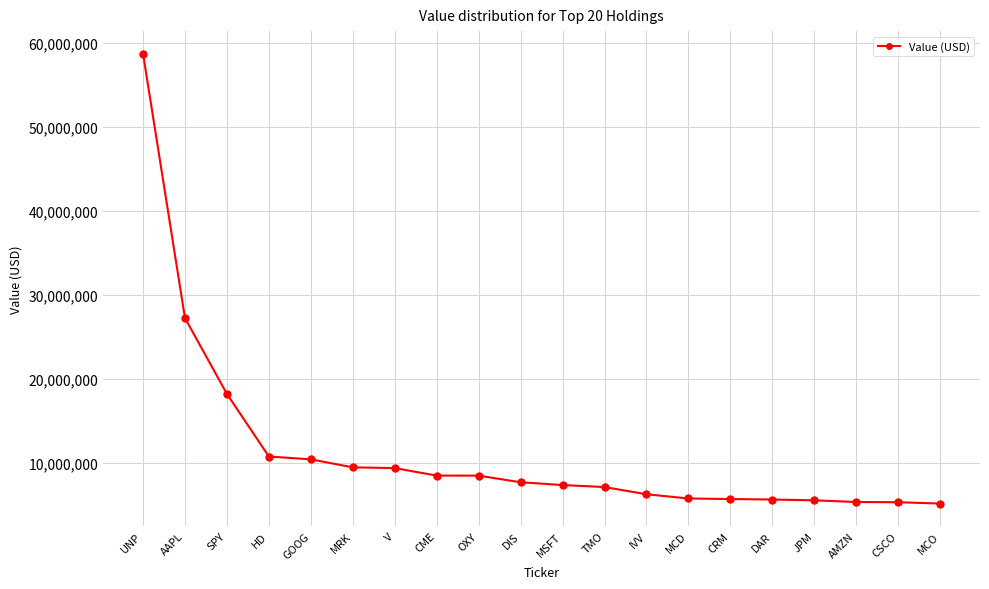

What is the difference between the second highest and minimum values?

22082000